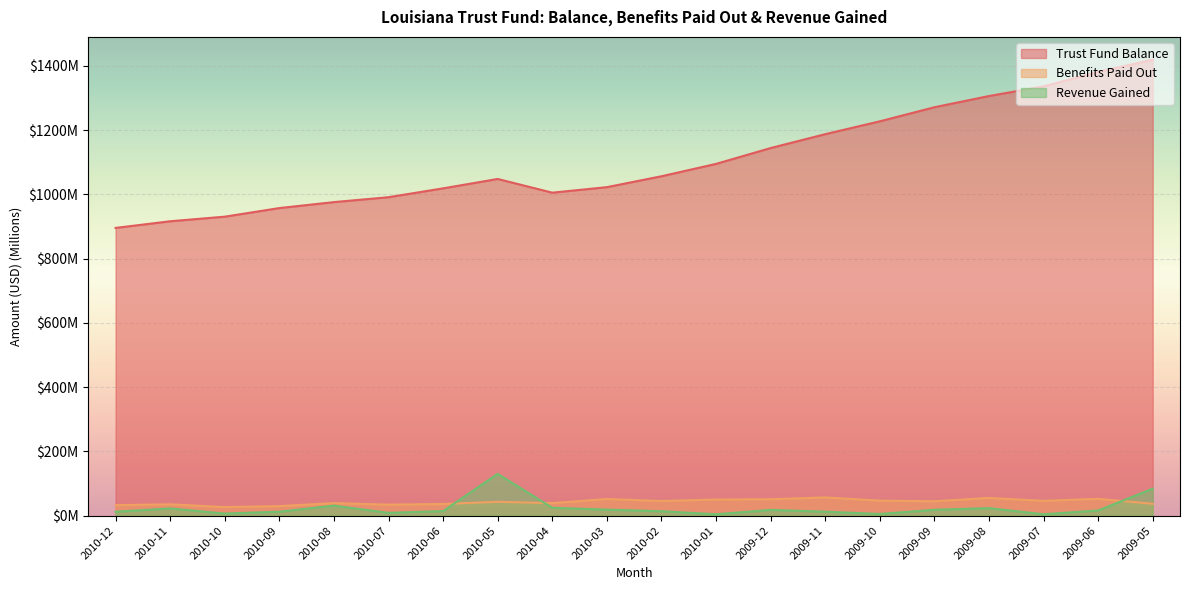

What is the difference between the maximum and second lowest values in the Trust Fund Balance series?

502.9